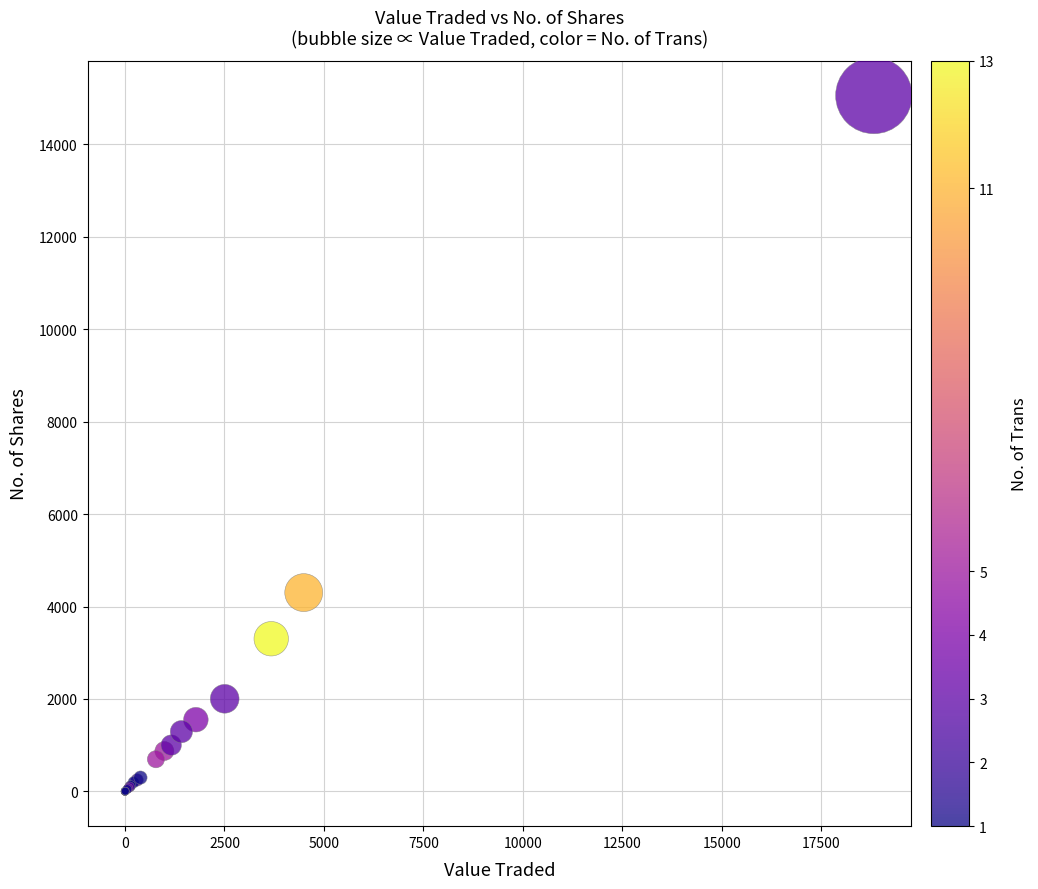

What Y value in the scatter plot is closest to 7528?

4301